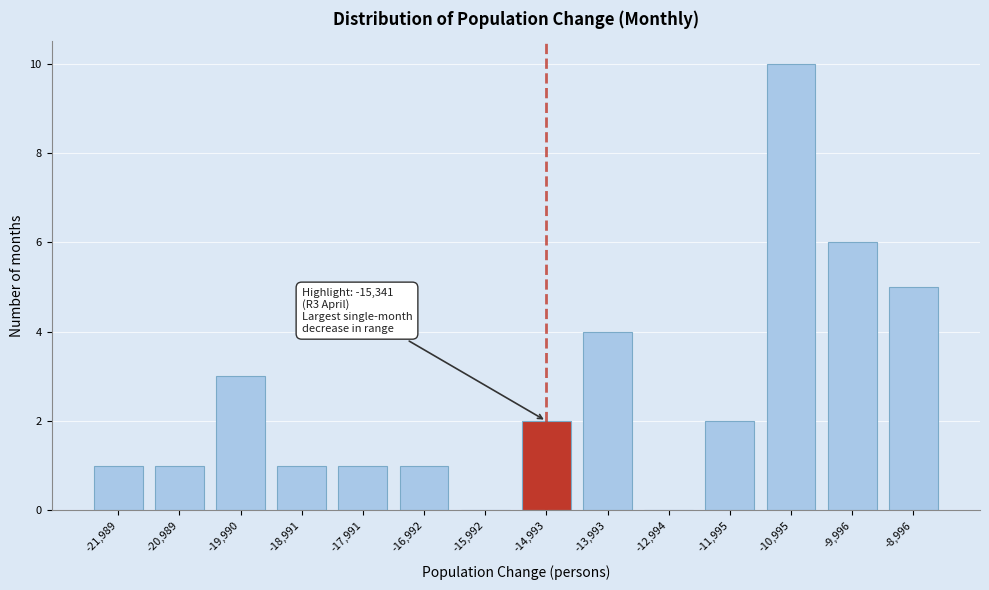

Reading left to right, transcribe all the data shown in this chart.

-21,989=1	-20,989=1	-19,990=3	-18,991=1	-17,991=1	-16,992=1	-15,992=0	-14,993=2	-13,993=4	-12,994=0	-11,995=2	-10,995=10	-9,996=6	-8,996=5